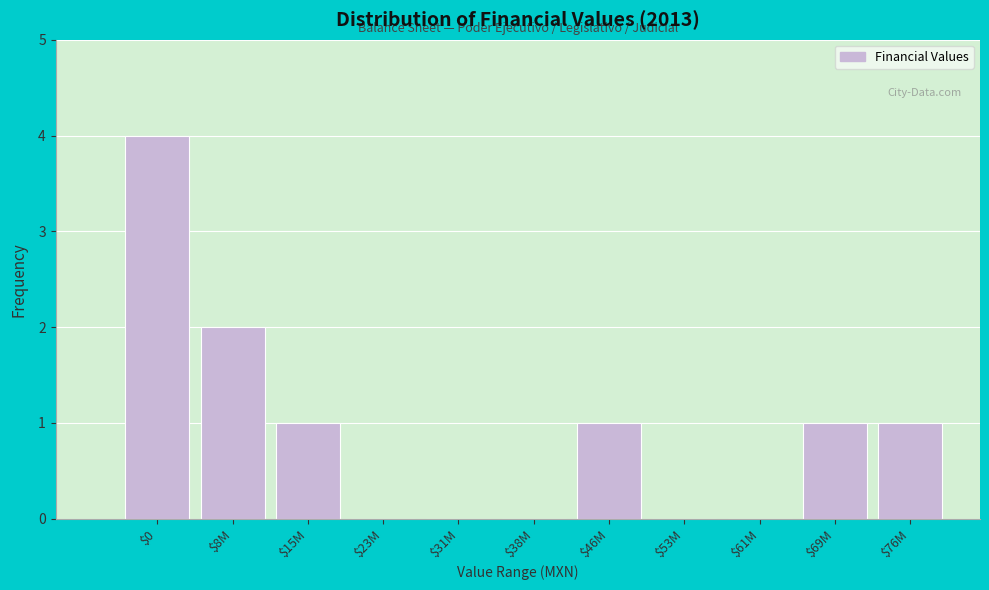

Which label corresponds to the largest value in the chart?

$0